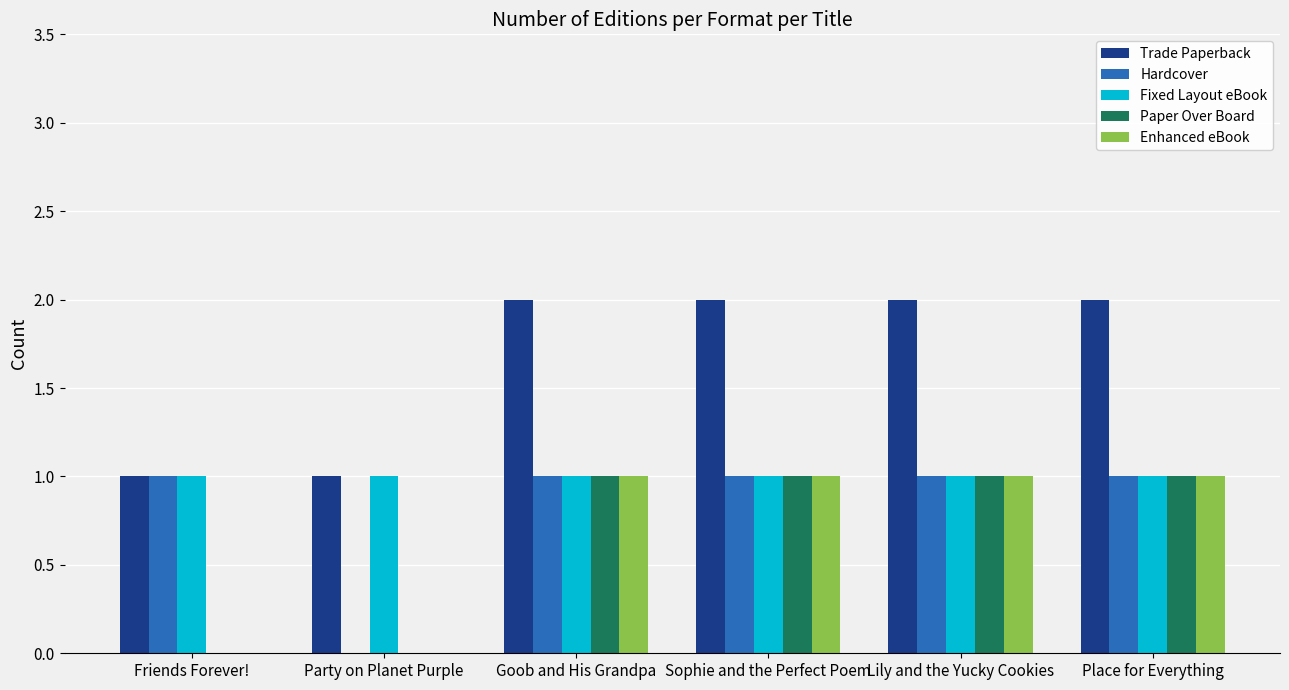

True or false: Enhanced eBook has a value of 1 at Sophie and the Perfect Poem.

True